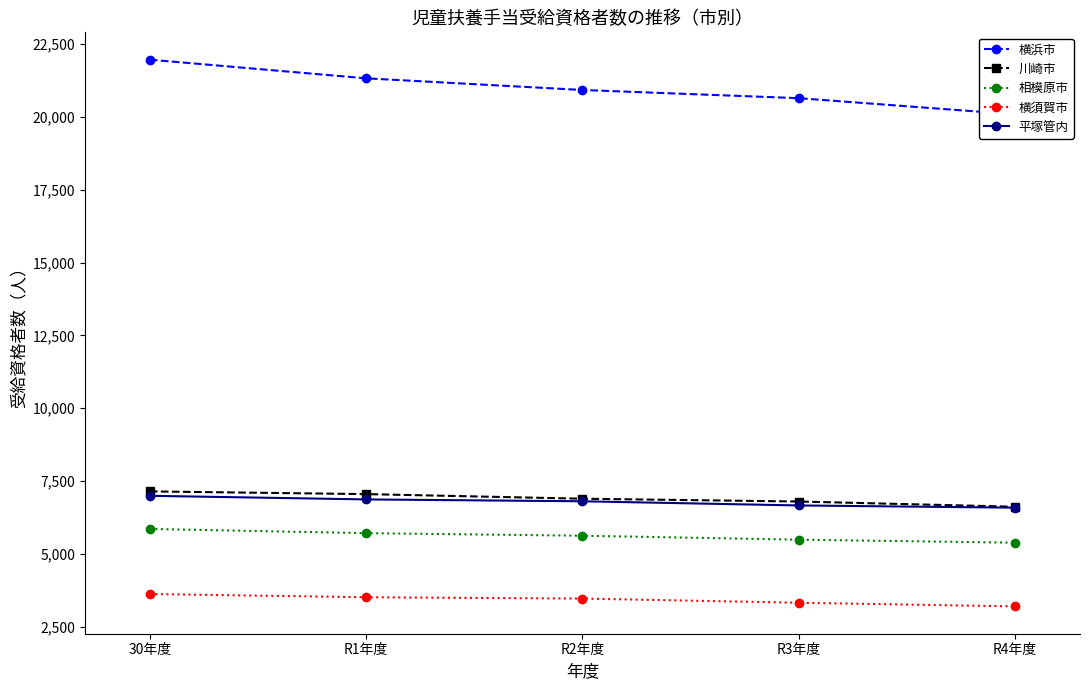

How many categories are shown in the chart?

5